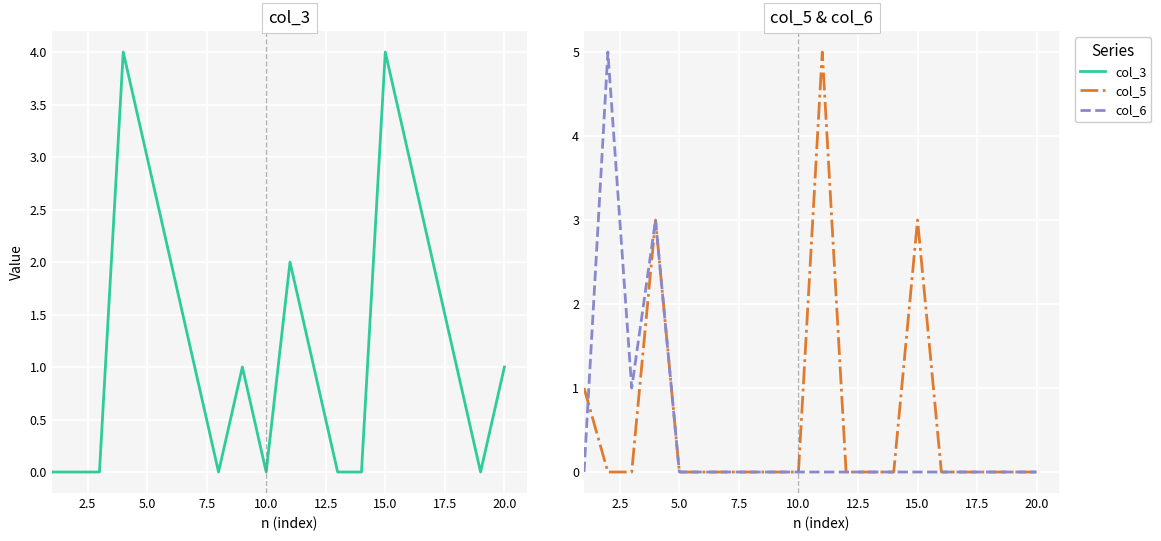

How many intersections are there between col_3 and col_6?

1